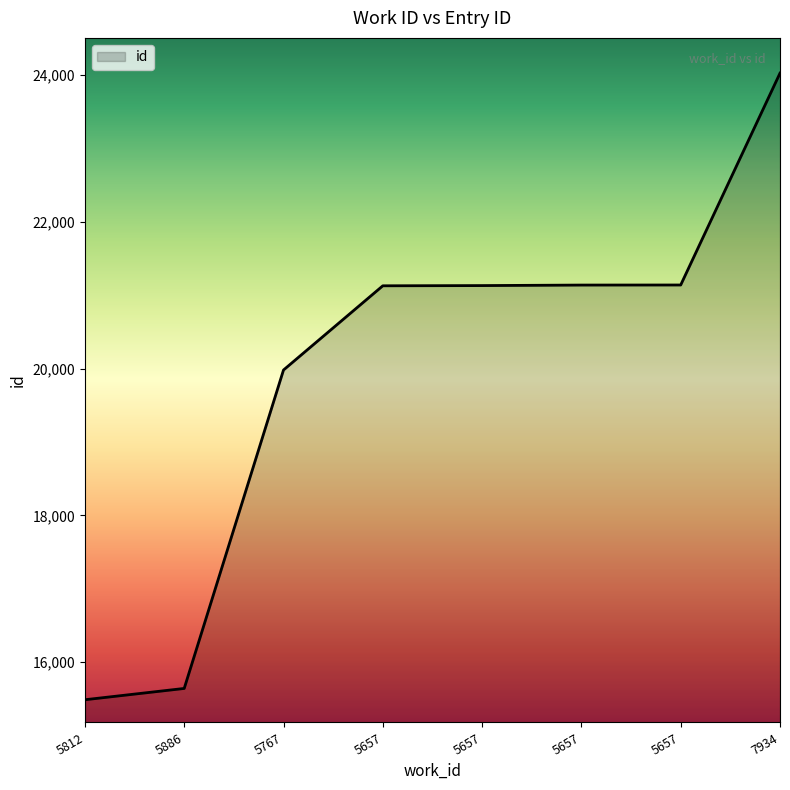

Does the chart display data point markers on the line(s)?

No